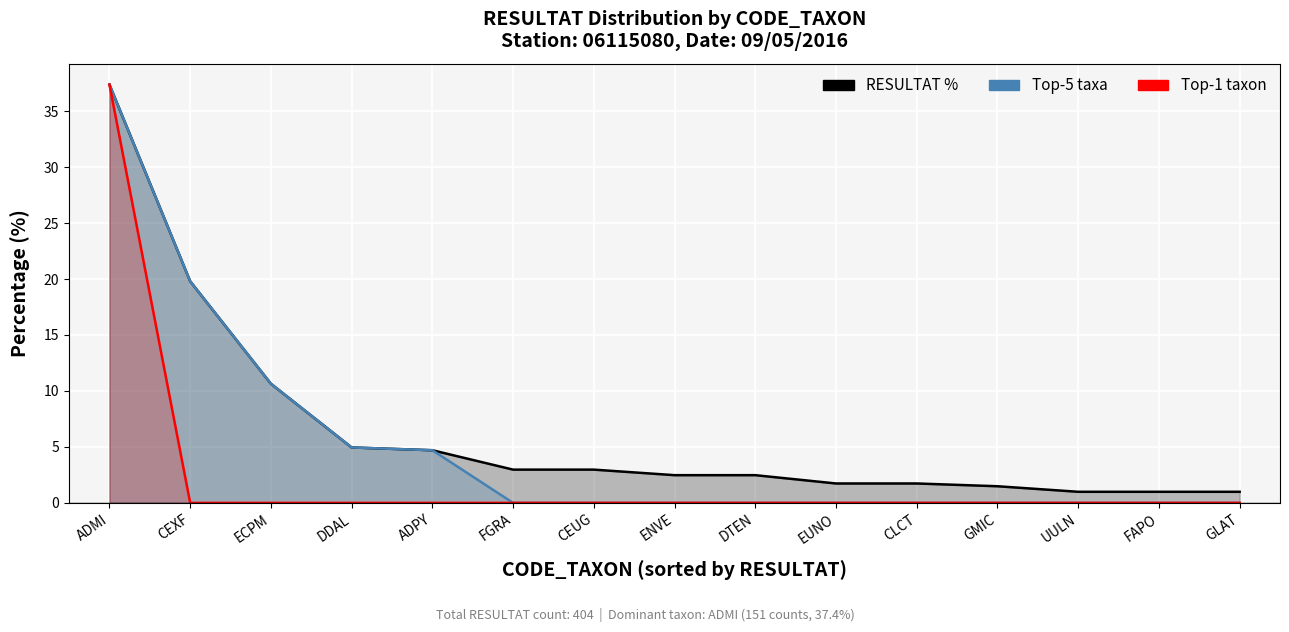

What are all the series names shown in the legend?

RESULTAT % line, Top-5 taxa line, Top-1 taxon line